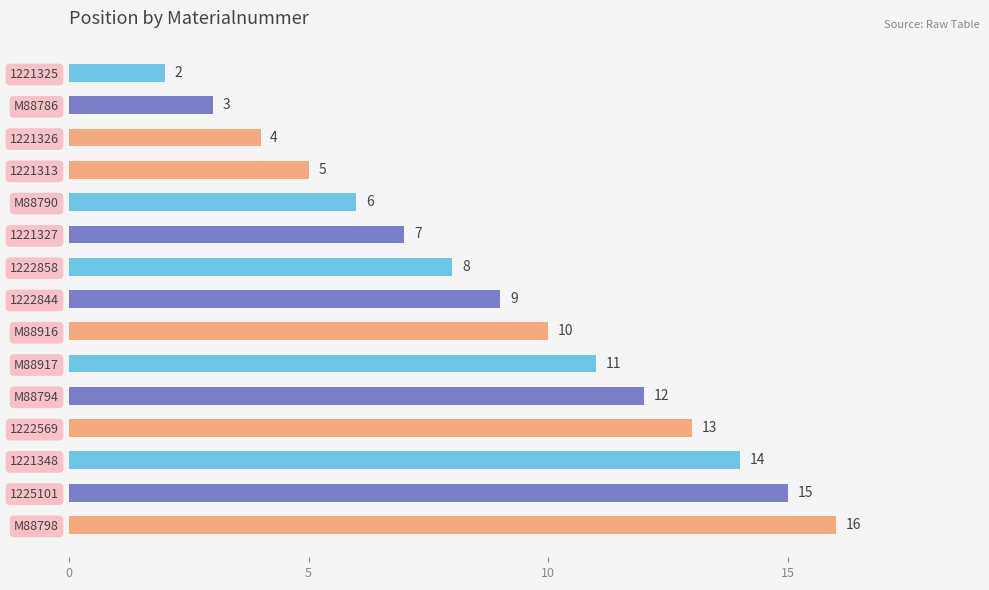

What is the label of the 1st bar from the bottom?

M88798